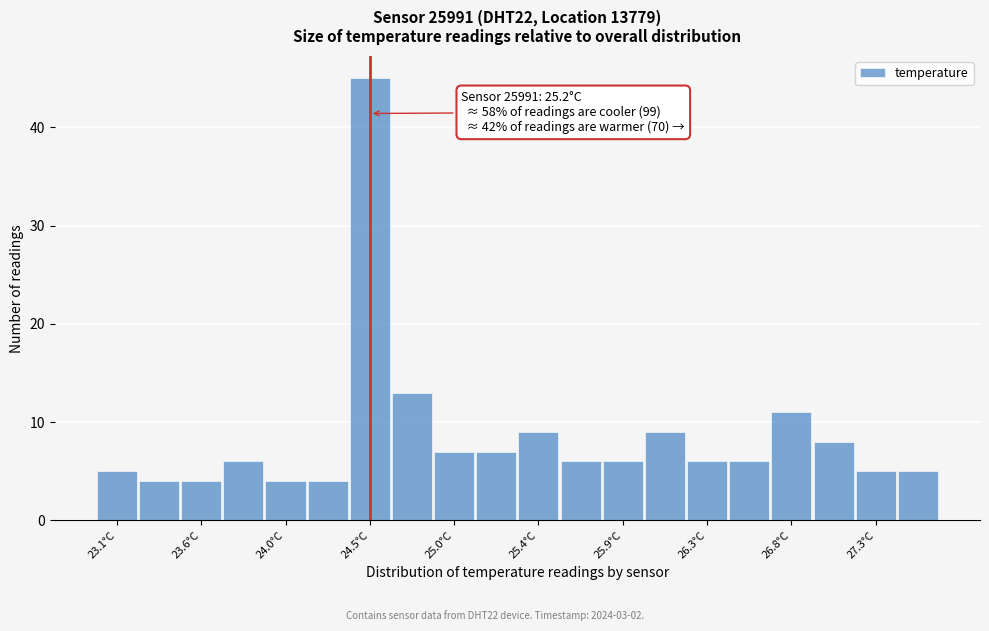

Which range on the x-axis has the tallest bar?

24.38 to 24.61